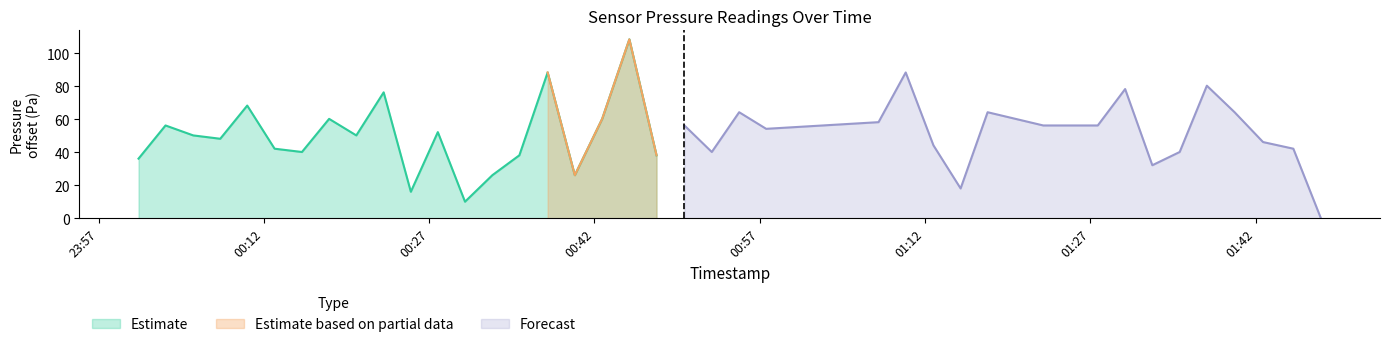

What is the minimum value for Estimate?

10.0